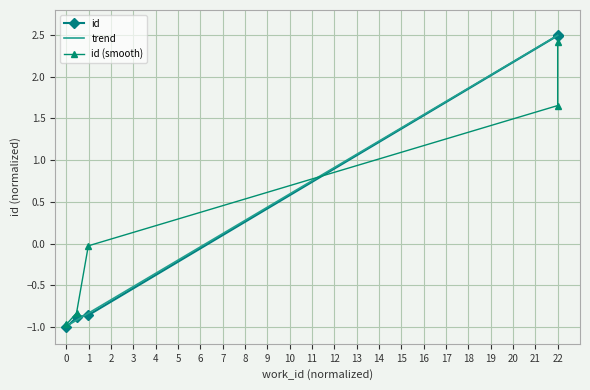

True or false: the data has more than 0 interior local peaks.

False